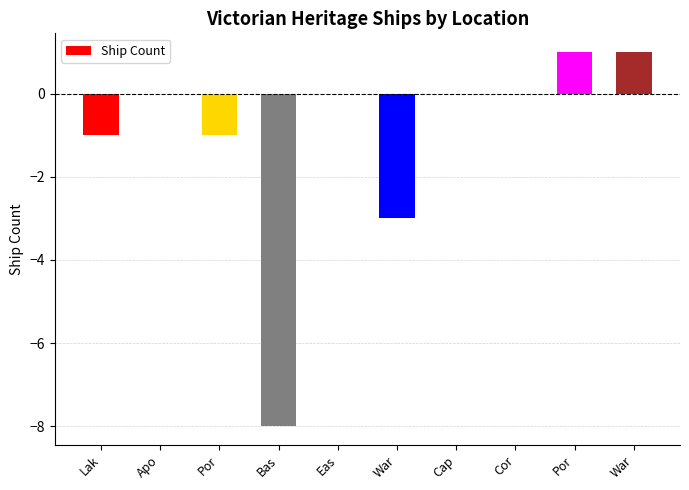

Are the bars grouped side by side (vs. stacked)?

No